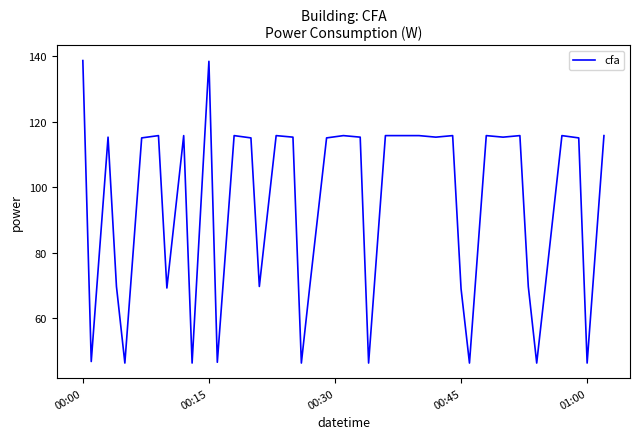

What is the difference between the maximum and minimum values?

92.6